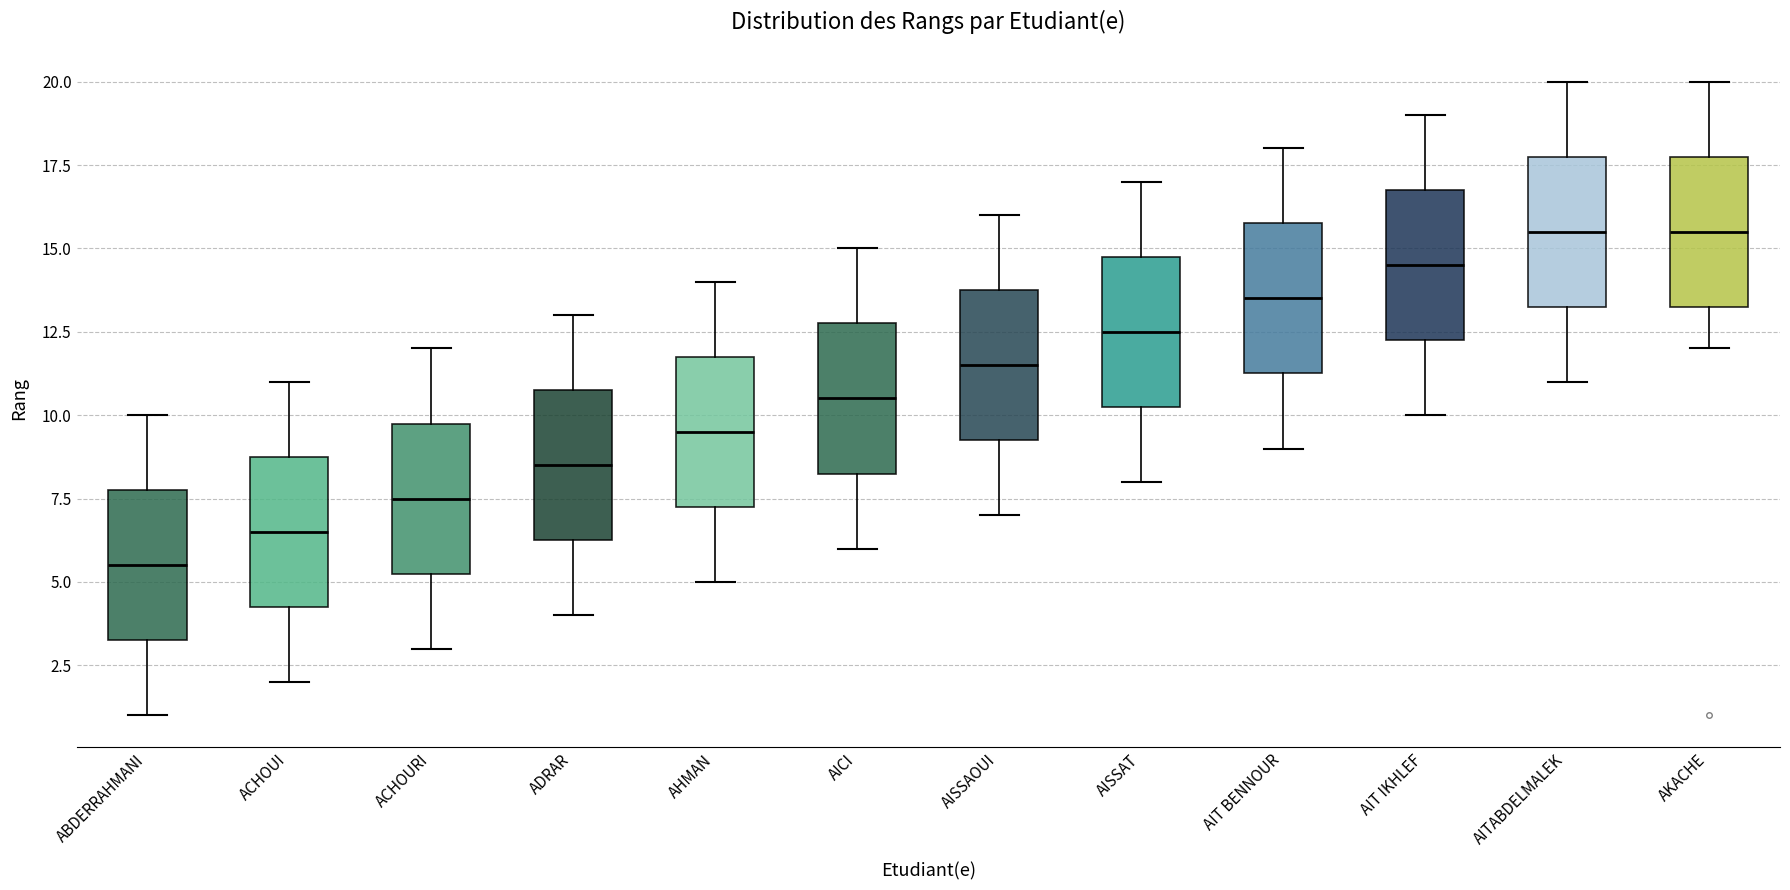

Where is the lower edge of the box for ACHOURI on the y-axis? The values are not printed on the chart, so give them approximately, as read against the axis.

5.5